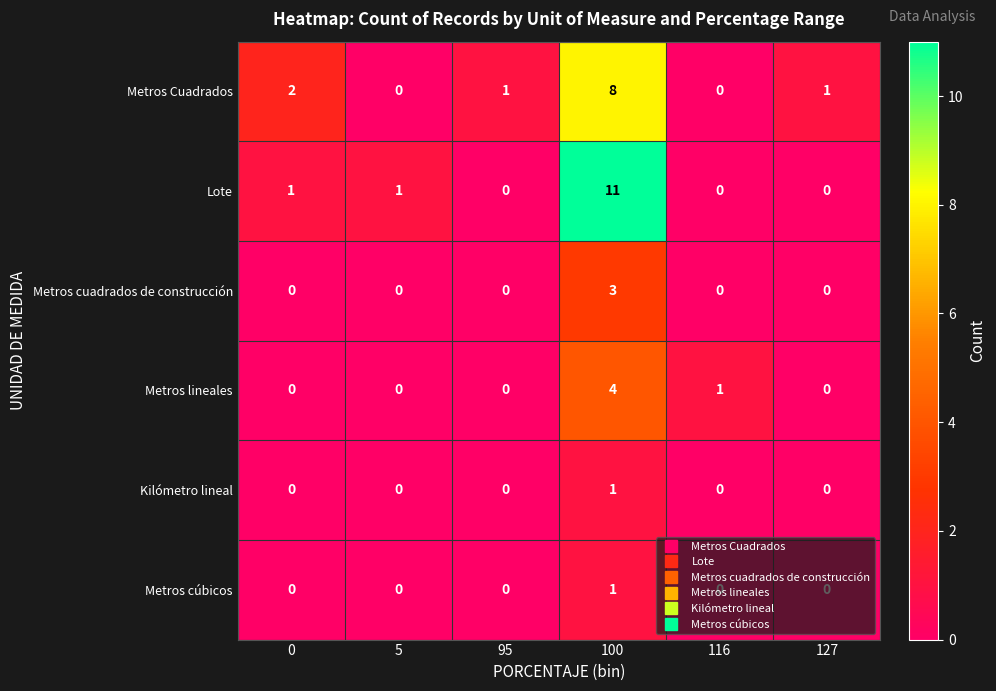

What is the difference between the Metros Cuadrados values at 0 and 100?

6